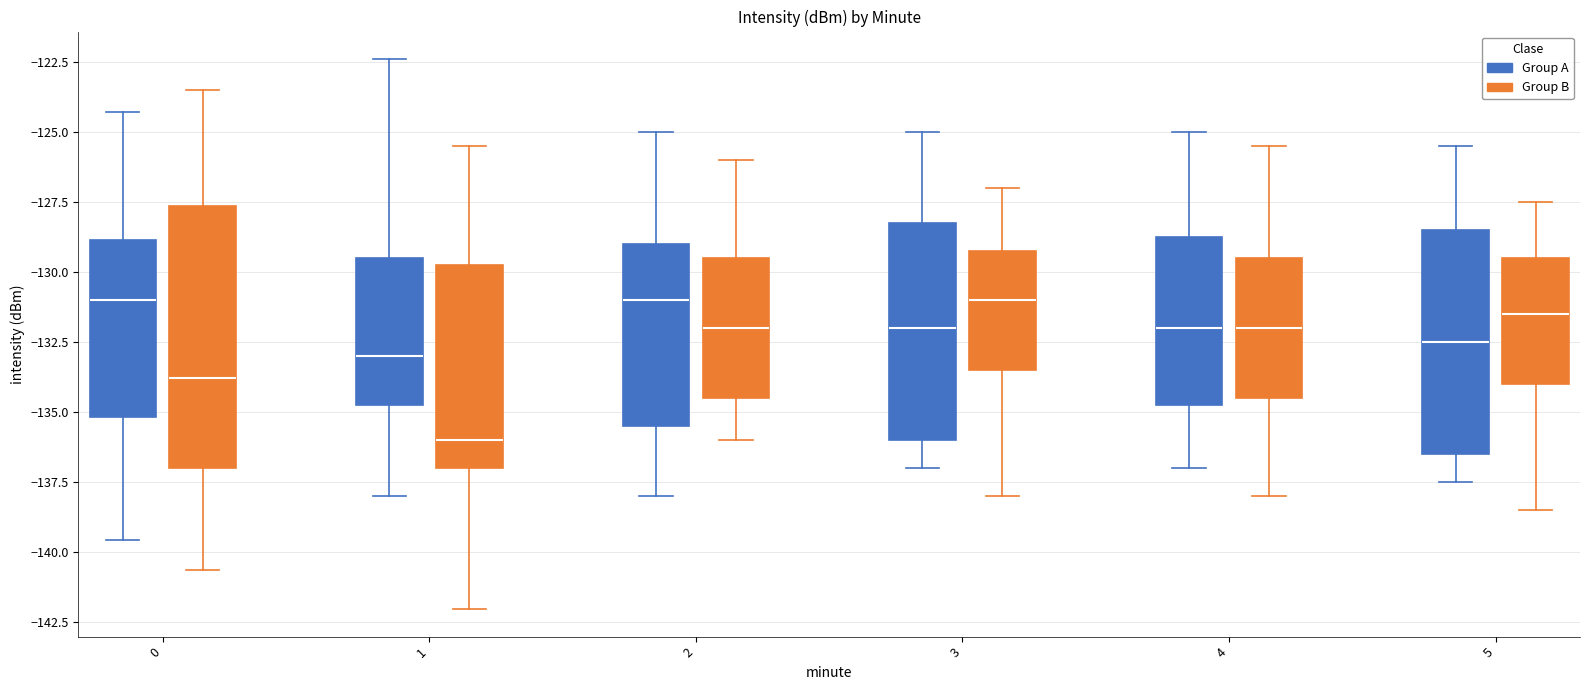

Comparing the boxes themselves (not the whiskers), which one is the tallest?

0 (Group B)